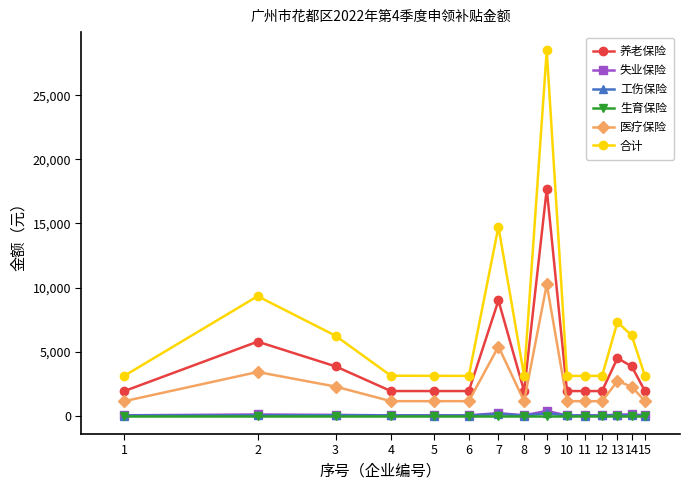

How many lines are shown in the chart?

6